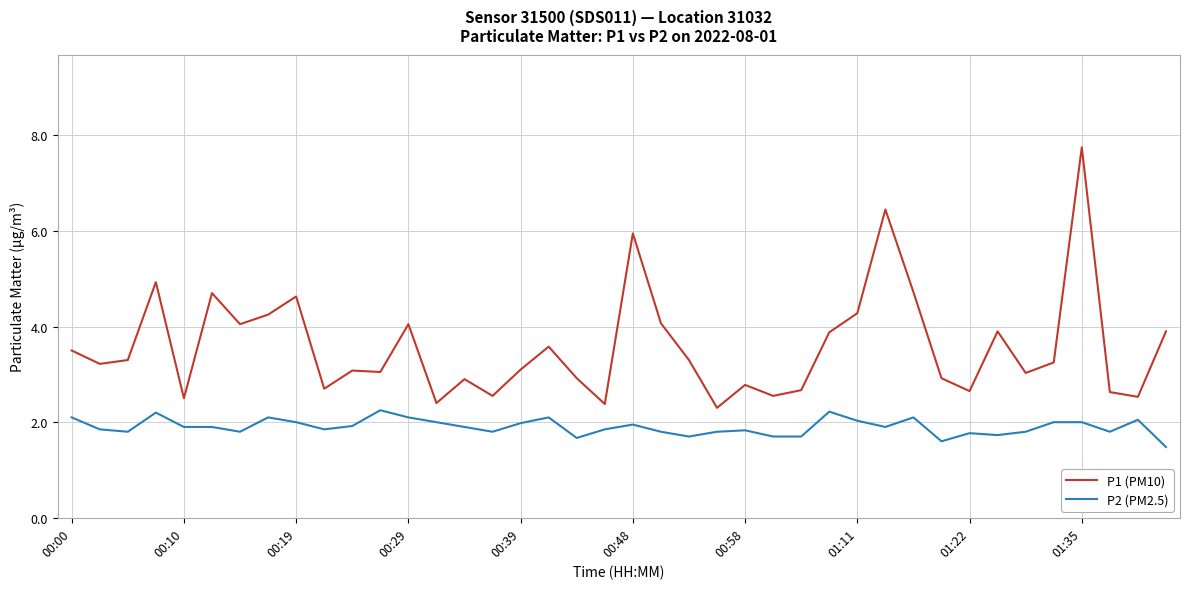

List the series in order of their overall mean, lowest first.

P2 (PM2.5), P1 (PM10)